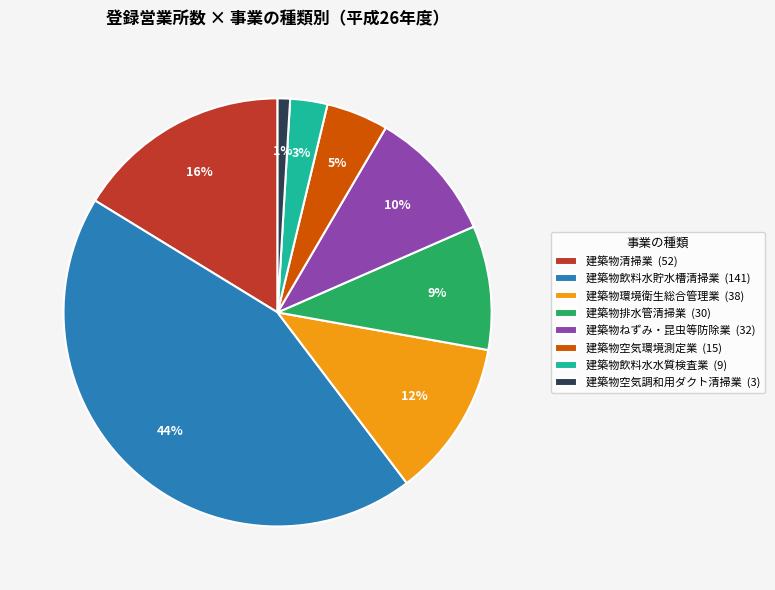

Do 建築物環境衛生総合管理業 (38) and 建築物ねずみ・昆虫等防除業 (32) together represent more than half of the pie?

No